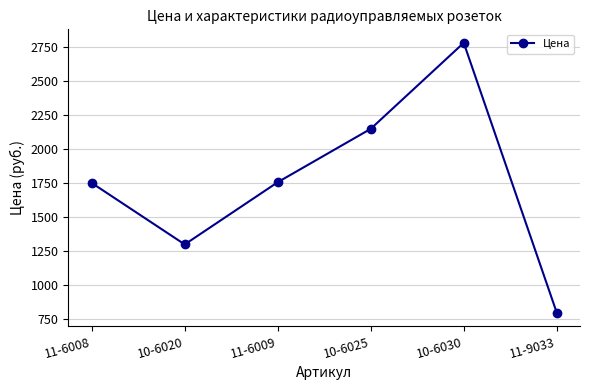

Approximately how many times larger is the value at 10-6025 compared to 11-9033?

2.7